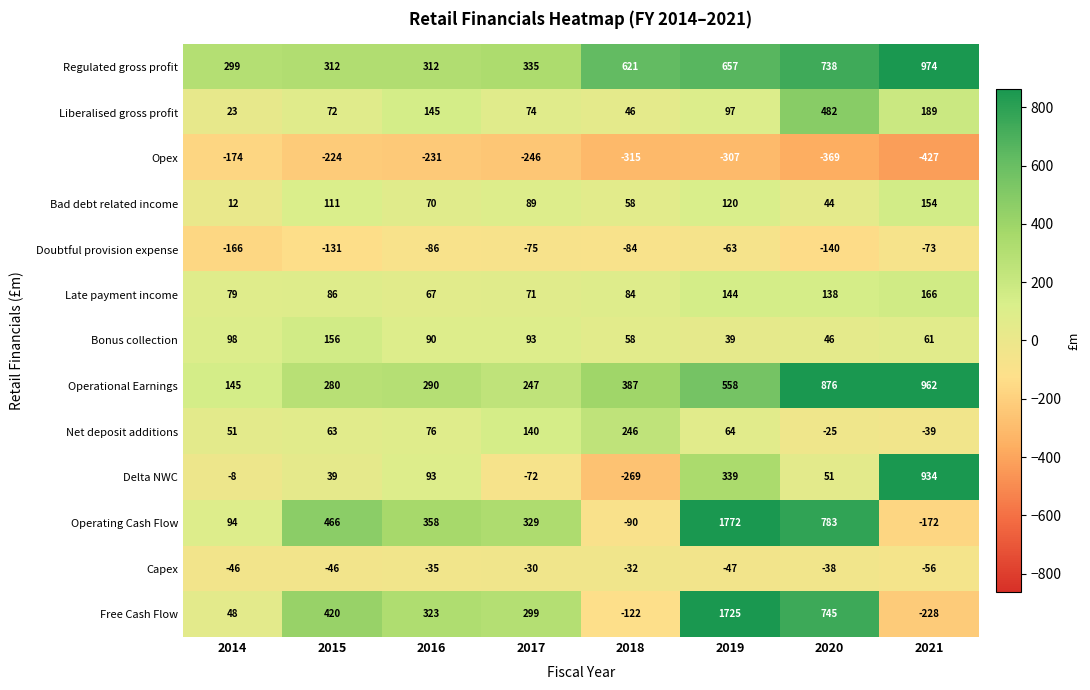

What is the spread (max minus min) of values at 2014?

473